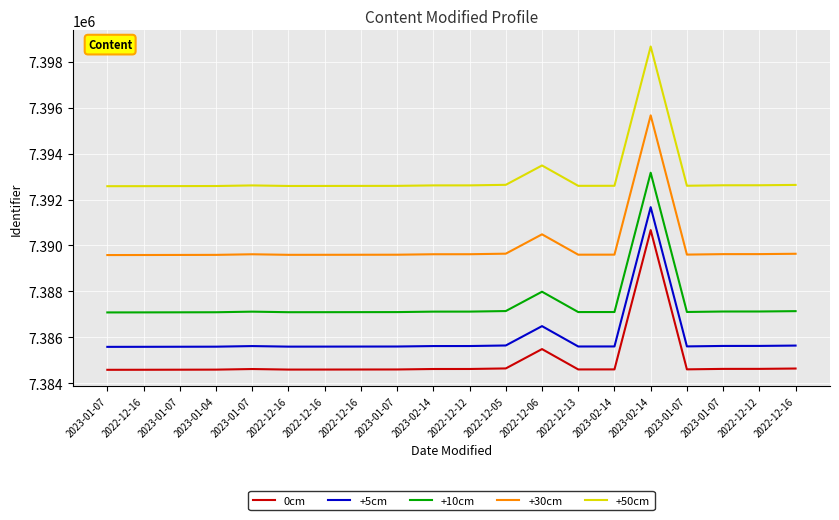

Reading left to right, extract all data points from this chart.

0cm: 2023-01-07=7384583	2022-12-16=7384585	2023-01-07=7384588	2023-01-04=7384591	2023-01-07=7384617	2022-12-16=7384593	2022-12-16=7384594	2022-12-16=7384596	2023-01-07=7384598	2023-02-14=7384618	2022-12-12=7384619	2022-12-05=7384643	2022-12-06=7385486	2022-12-13=7384599	2023-02-14=7384601	2023-02-14=7390670	2023-01-07=7384603	2023-01-07=7384623	2022-12-12=7384624	2022-12-16=7384639
+5cm: 2023-01-07=7385583	2022-12-16=7385585	2023-01-07=7385588	2023-01-04=7385591	2023-01-07=7385617	2022-12-16=7385593	2022-12-16=7385594	2022-12-16=7385596	2023-01-07=7385598	2023-02-14=7385618	2022-12-12=7385619	2022-12-05=7385643	2022-12-06=7386486	2022-12-13=7385599	2023-02-14=7385601	2023-02-14=7391670	2023-01-07=7385603	2023-01-07=7385623	2022-12-12=7385624	2022-12-16=7385639
+10cm: 2023-01-07=7387083	2022-12-16=7387085	2023-01-07=7387088	2023-01-04=7387091	2023-01-07=7387117	2022-12-16=7387093	2022-12-16=7387094	2022-12-16=7387096	2023-01-07=7387098	2023-02-14=7387118	2022-12-12=7387119	2022-12-05=7387143	2022-12-06=7387986	2022-12-13=7387099	2023-02-14=7387101	2023-02-14=7393170	2023-01-07=7387103	2023-01-07=7387123	2022-12-12=7387124	2022-12-16=7387139
+30cm: 2023-01-07=7389583	2022-12-16=7389585	2023-01-07=7389588	2023-01-04=7389591	2023-01-07=7389617	2022-12-16=7389593	2022-12-16=7389594	2022-12-16=7389596	2023-01-07=7389598	2023-02-14=7389618	2022-12-12=7389619	2022-12-05=7389643	2022-12-06=7390486	2022-12-13=7389599	2023-02-14=7389601	2023-02-14=7395670	2023-01-07=7389603	2023-01-07=7389623	2022-12-12=7389624	2022-12-16=7389639
+50cm: 2023-01-07=7392583	2022-12-16=7392585	2023-01-07=7392588	2023-01-04=7392591	2023-01-07=7392617	2022-12-16=7392593	2022-12-16=7392594	2022-12-16=7392596	2023-01-07=7392598	2023-02-14=7392618	2022-12-12=7392619	2022-12-05=7392643	2022-12-06=7393486	2022-12-13=7392599	2023-02-14=7392601	2023-02-14=7398670	2023-01-07=7392603	2023-01-07=7392623	2022-12-12=7392624	2022-12-16=7392639